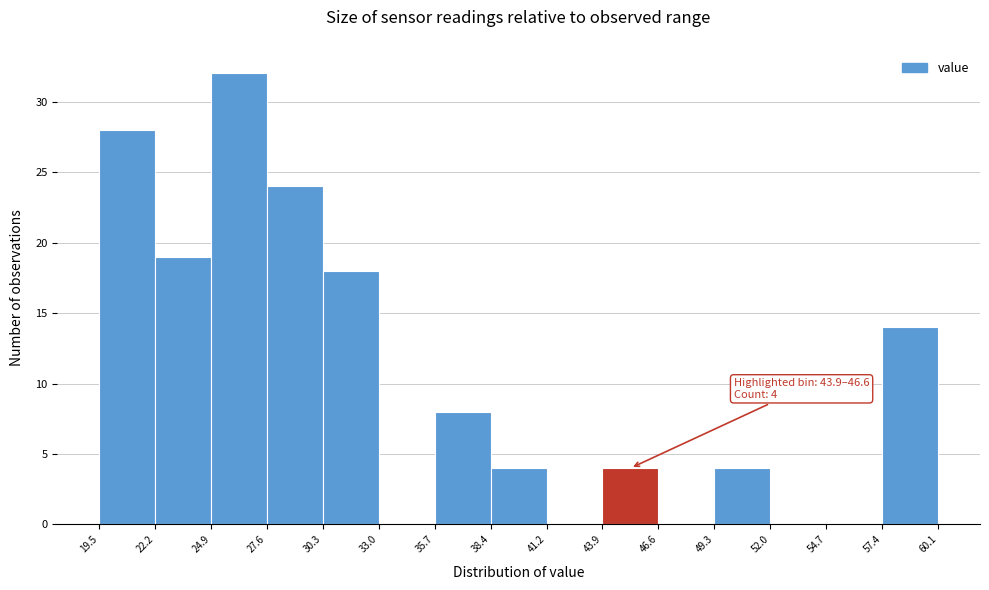

Which range on the x-axis has the tallest bar?

24.9 to 27.6